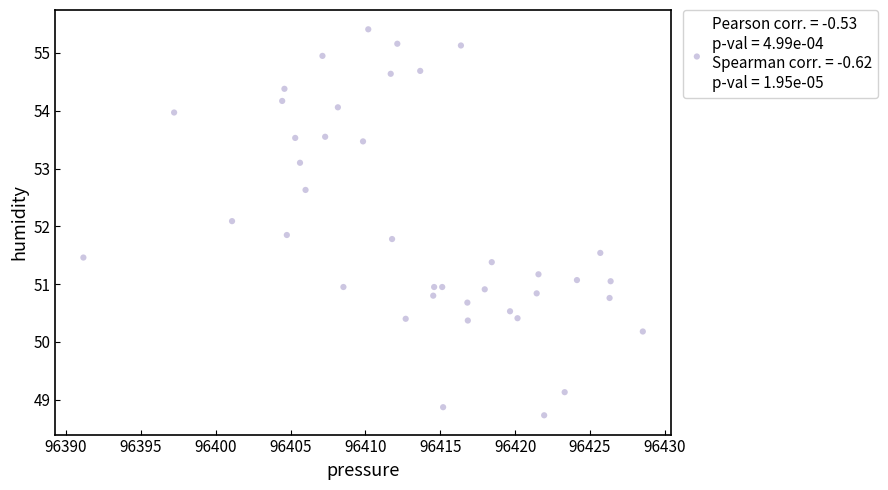

What is the range of Y values (max minus min)?

6.7